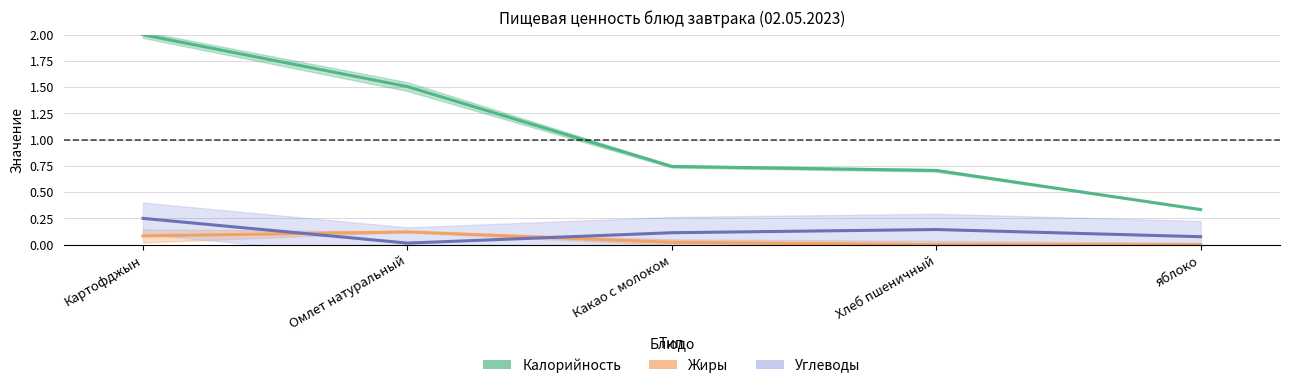

List the series in order of their peak value, highest first.

Калорийность (норм.), Углеводы (норм.), Жиры (норм.)